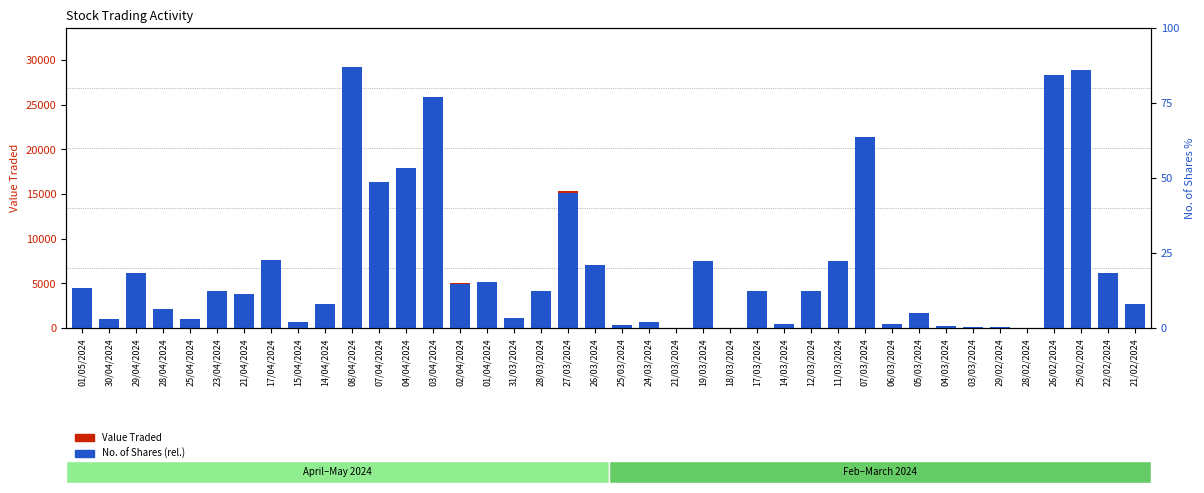

What are all the series names shown in the legend?

Value Traded, No. of Shares (rel.)